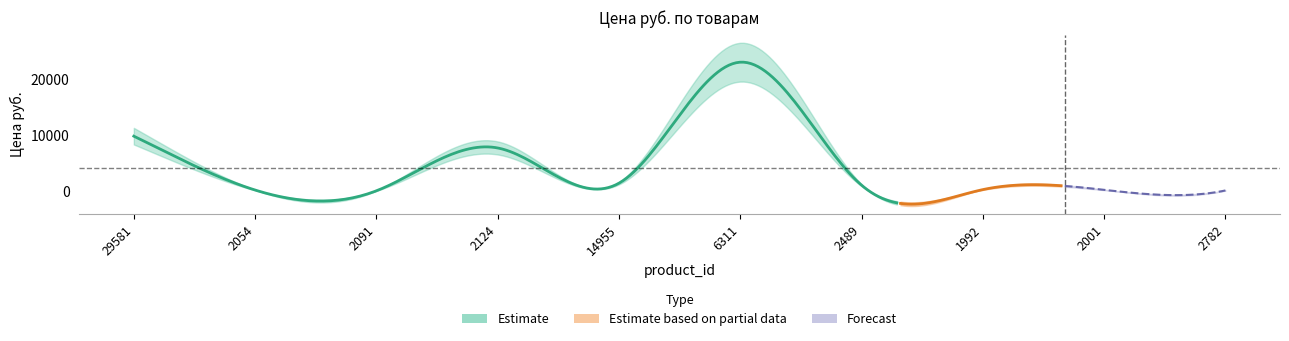

Rank the categories by value from highest to lowest.

6311, 29581, 2124, 14955, 2489, 1992, 2001, 2054, 2782, 2091